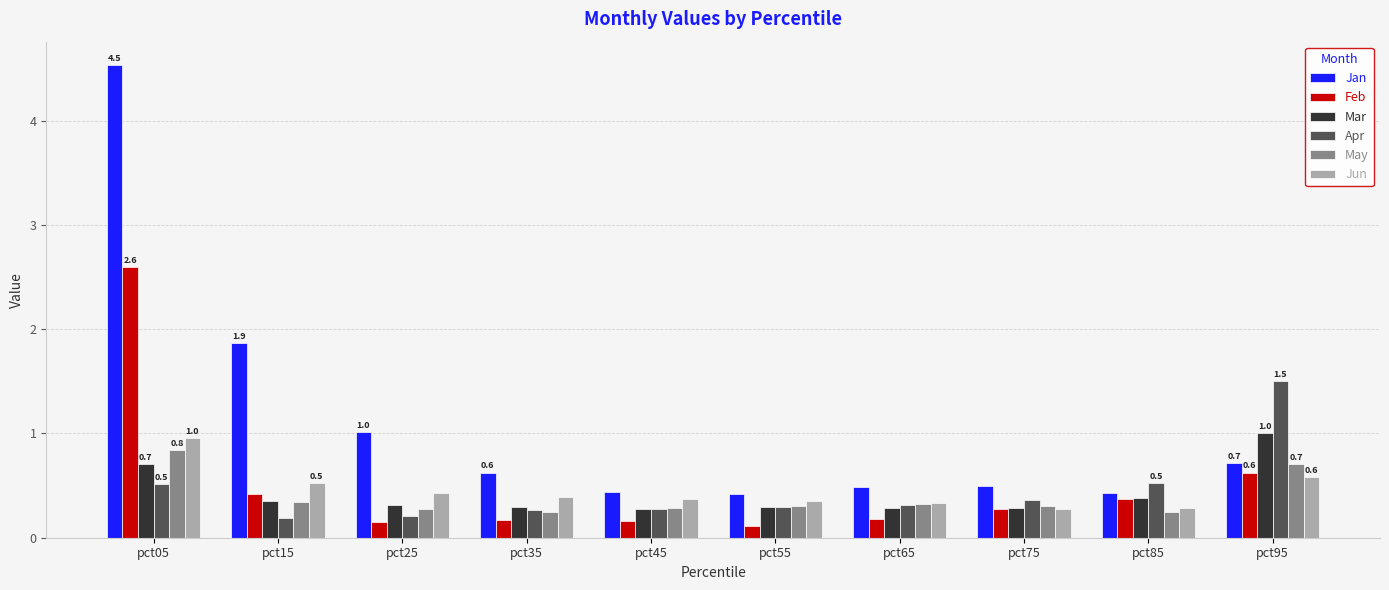

What is the maximum value for May?

0.8